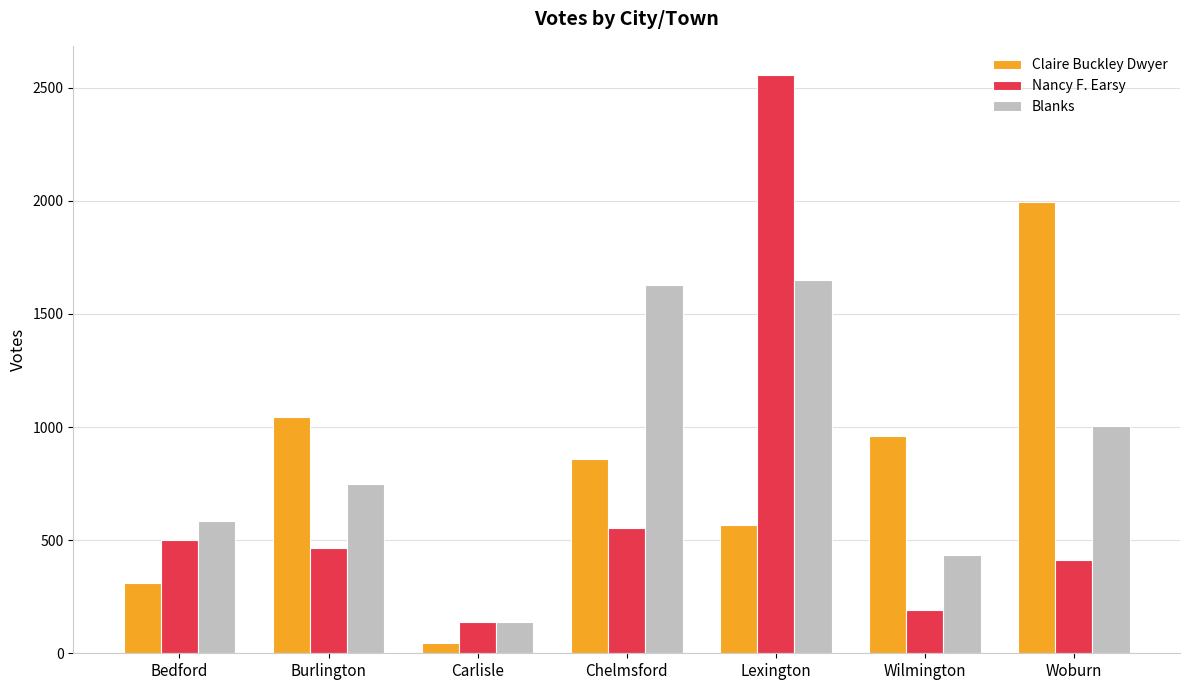

What is the label of the 3rd bar from the left?

Carlisle